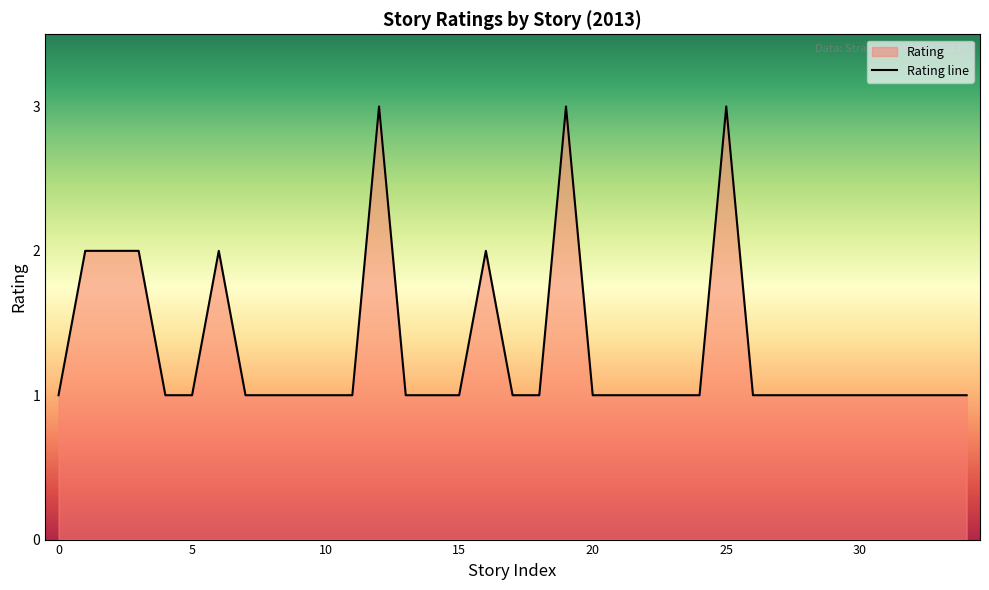

Reading left to right, list all the values displayed in this chart.

1	2	2	2	1	1	2	1	1	1	1	1	3	1	1	1	2	1	1	3	1	1	1	1	1	3	1	1	1	1	1	1	1	1	1